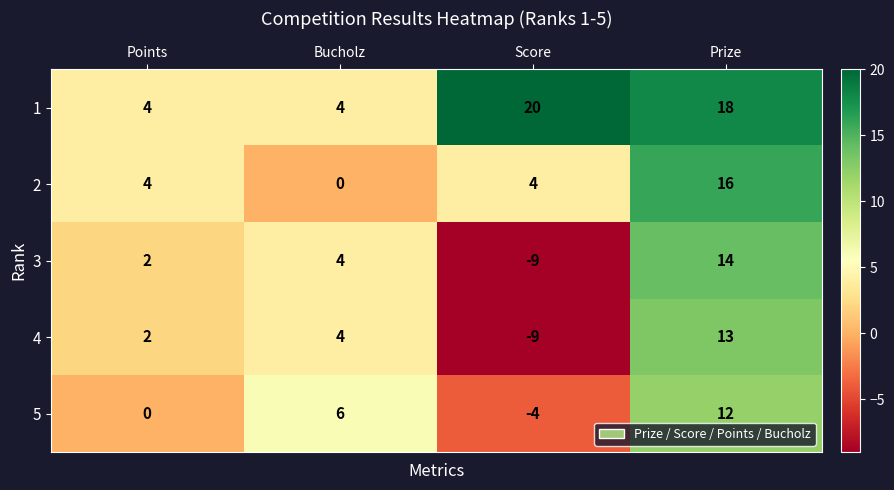

The value of 5 at Points is 0. True or false?

True